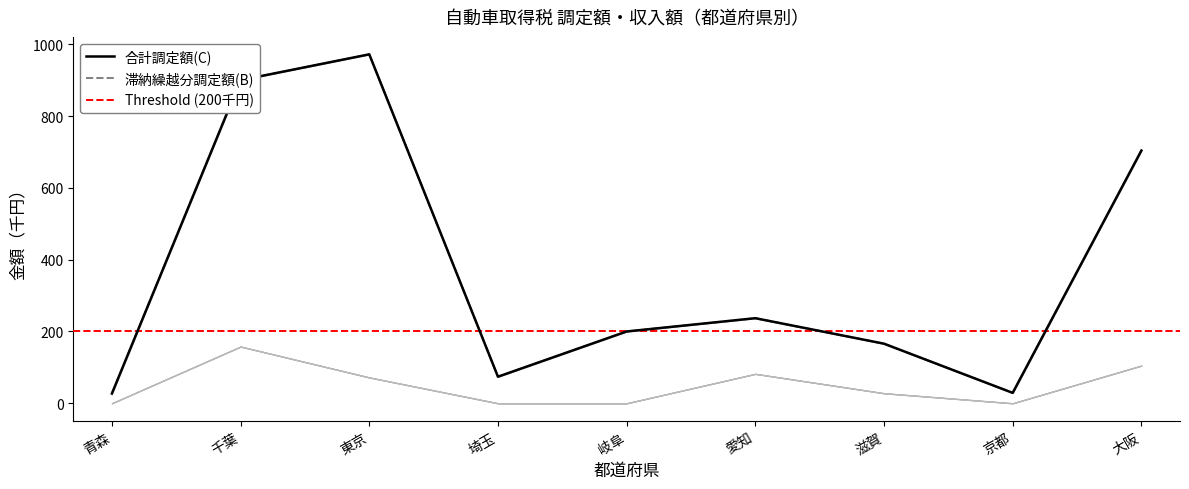

Where is the first local maximum for 合計調定額(C)?

東京